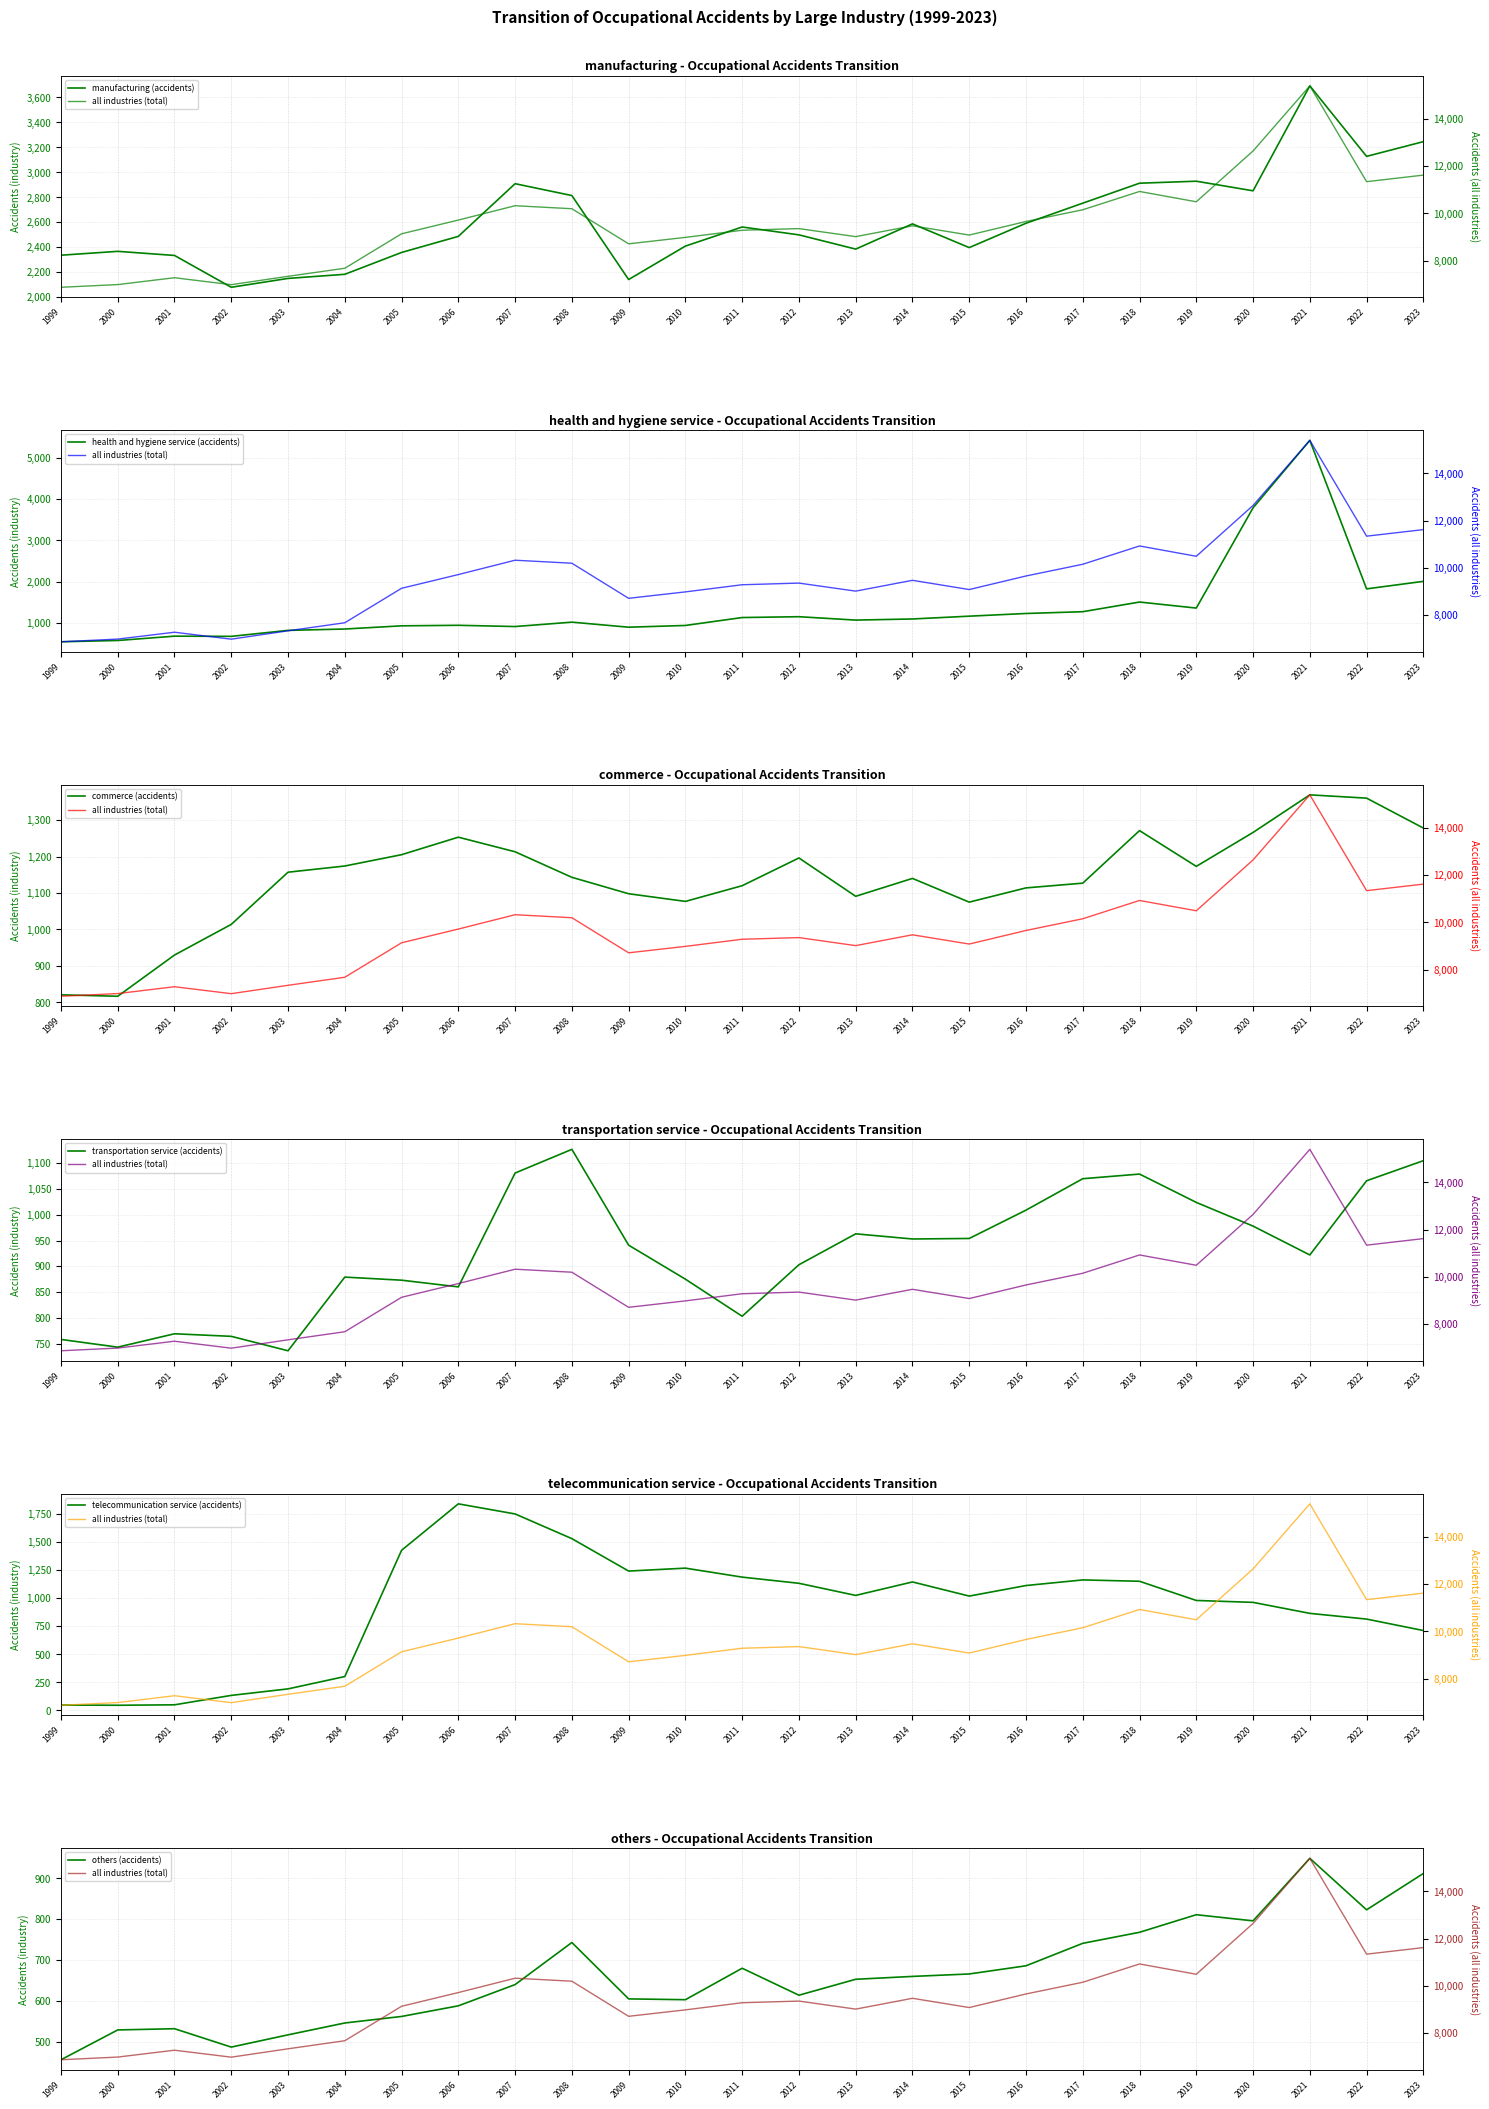

Reading left to right, transcribe all the data shown in this chart.

manufacturing: 2336	2367	2334	2079	2150	2183	2358	2487	2909	2814	2141	2409	2562	2499	2385	2587	2397	2592	2753	2913	2929	2852	3693	3128	3246
health and hygiene service: 544	575	680	675	820	853	930	943	913	1019	897	939	1131	1151	1069	1096	1164	1229	1272	1506	1360	3787	5421	1825	2007
commerce: 821	817	930	1014	1157	1174	1205	1253	1213	1143	1098	1077	1120	1196	1091	1140	1075	1114	1127	1271	1173	1266	1369	1360	1278
transportation service: 758	743	769	764	736	879	873	860	1081	1127	941	875	803	903	963	953	954	1009	1070	1079	1024	978	922	1066	1105
telecommunication service: 48	46	50	134	192	302	1427	1841	1751	1531	1242	1268	1188	1133	1025	1145	1019	1113	1163	1151	980	963	865	814	712
others: 456	529	532	487	517	546	562	588	640	743	605	603	680	614	653	660	666	686	741	768	811	796	949	823	912